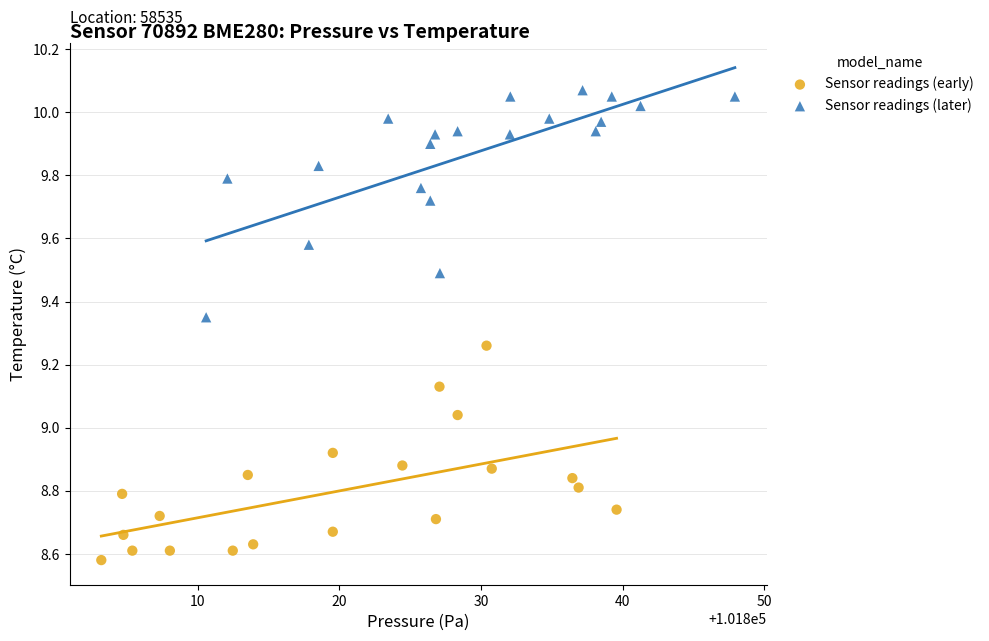

Which series reaches the minimum Y coordinate?

Sensor readings (early)